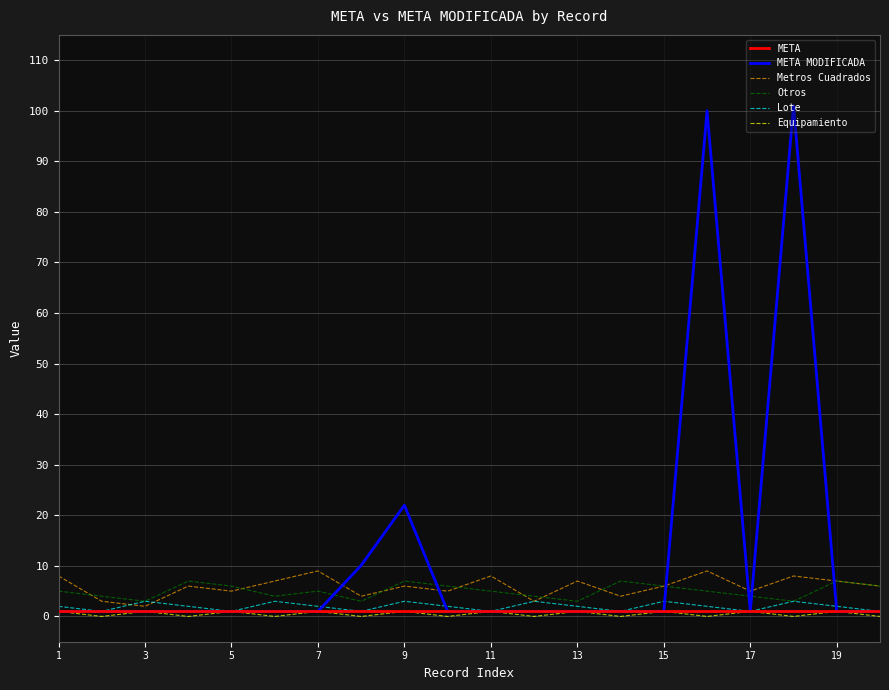

Which series has the widest spread of values?

META MODIFICADA